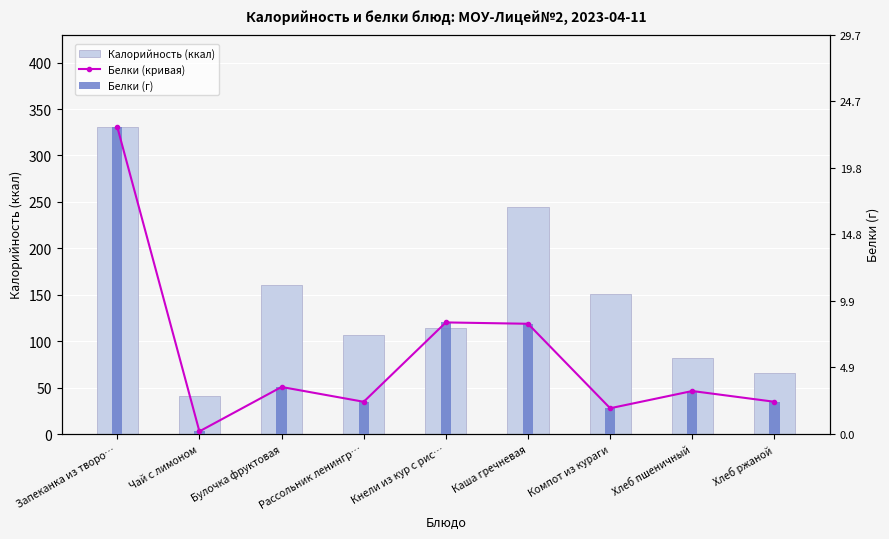

What is the value of the Белки (кривая) bar at the 2nd from the left?

2.0